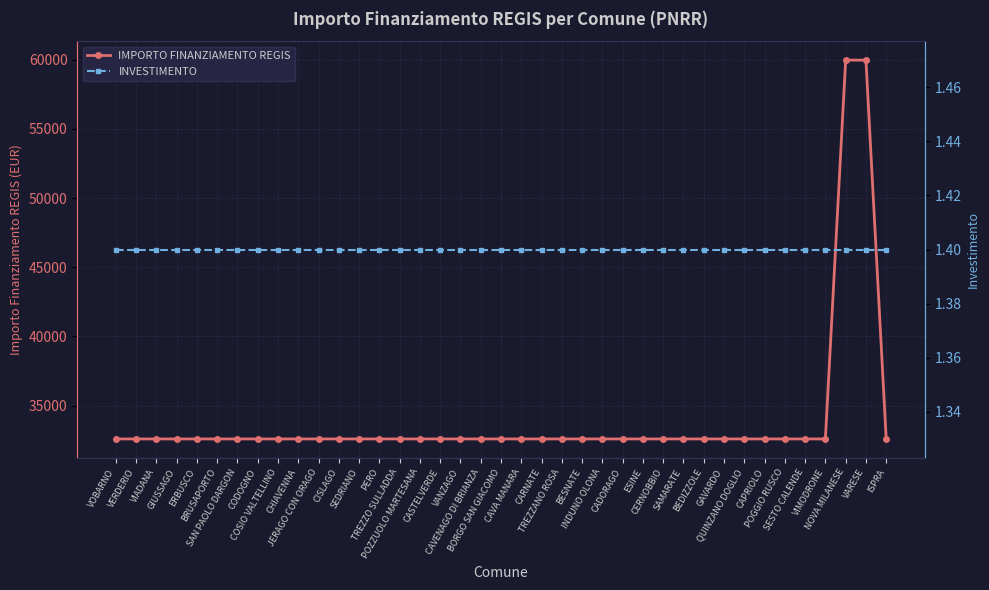

What is the label of the 10th point from the right?

BEDIZZOLE